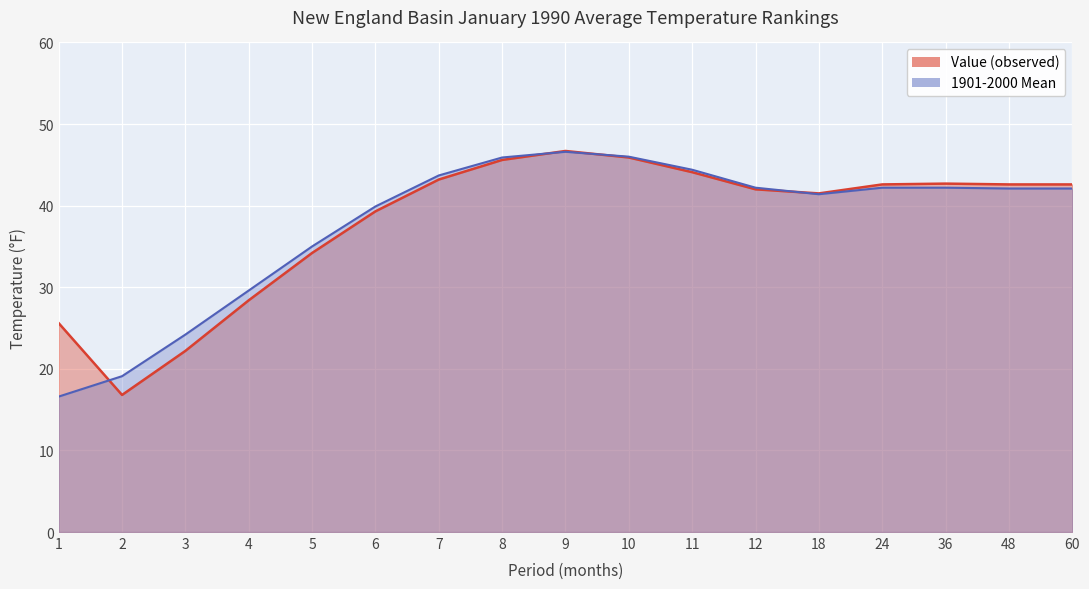

What is the average value of the 1901-2000 Mean series?

37.8